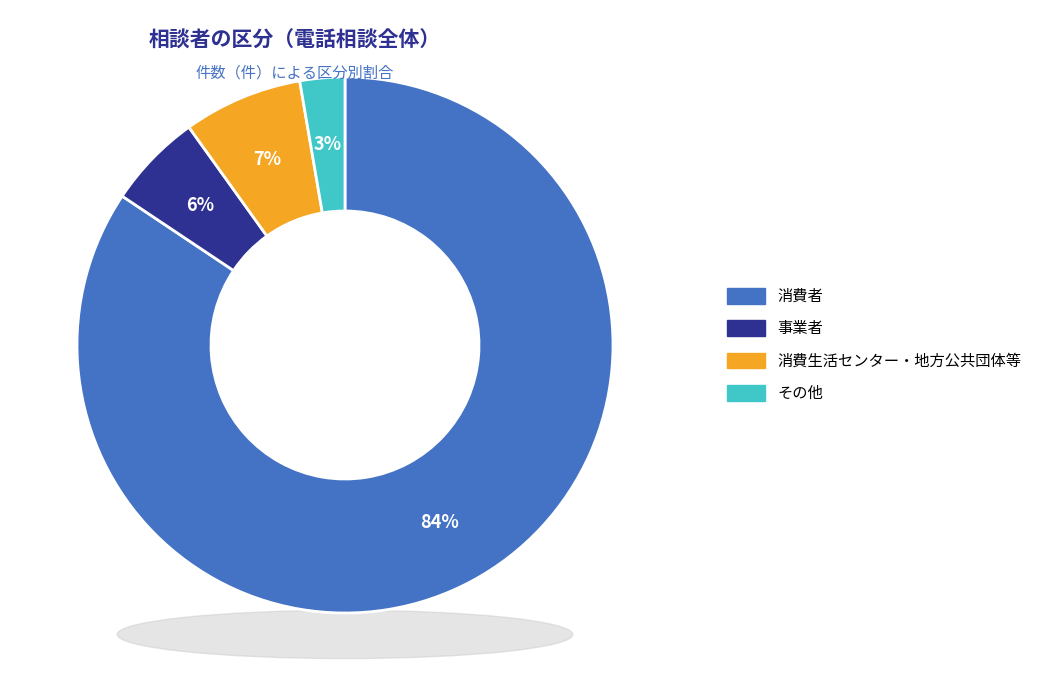

How many slices are in this pie chart?

4